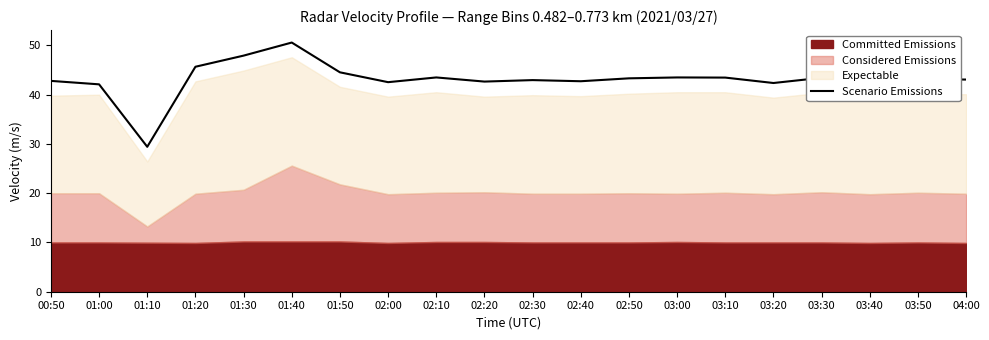

Rank the categories by value from highest to lowest.

01:40, 01:30, 01:20, 01:50, 02:10, 03:00, 03:10, 03:30, 02:50, 03:50, 04:00, 02:30, 00:50, 02:40, 02:20, 03:40, 02:00, 03:20, 01:00, 01:10